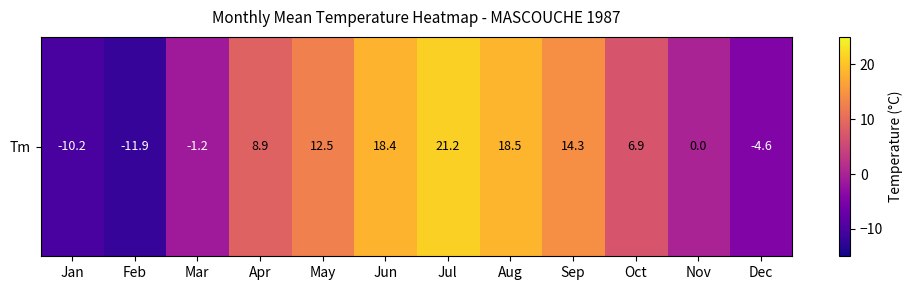

Is it true that the value at Aug is 32.6?

False